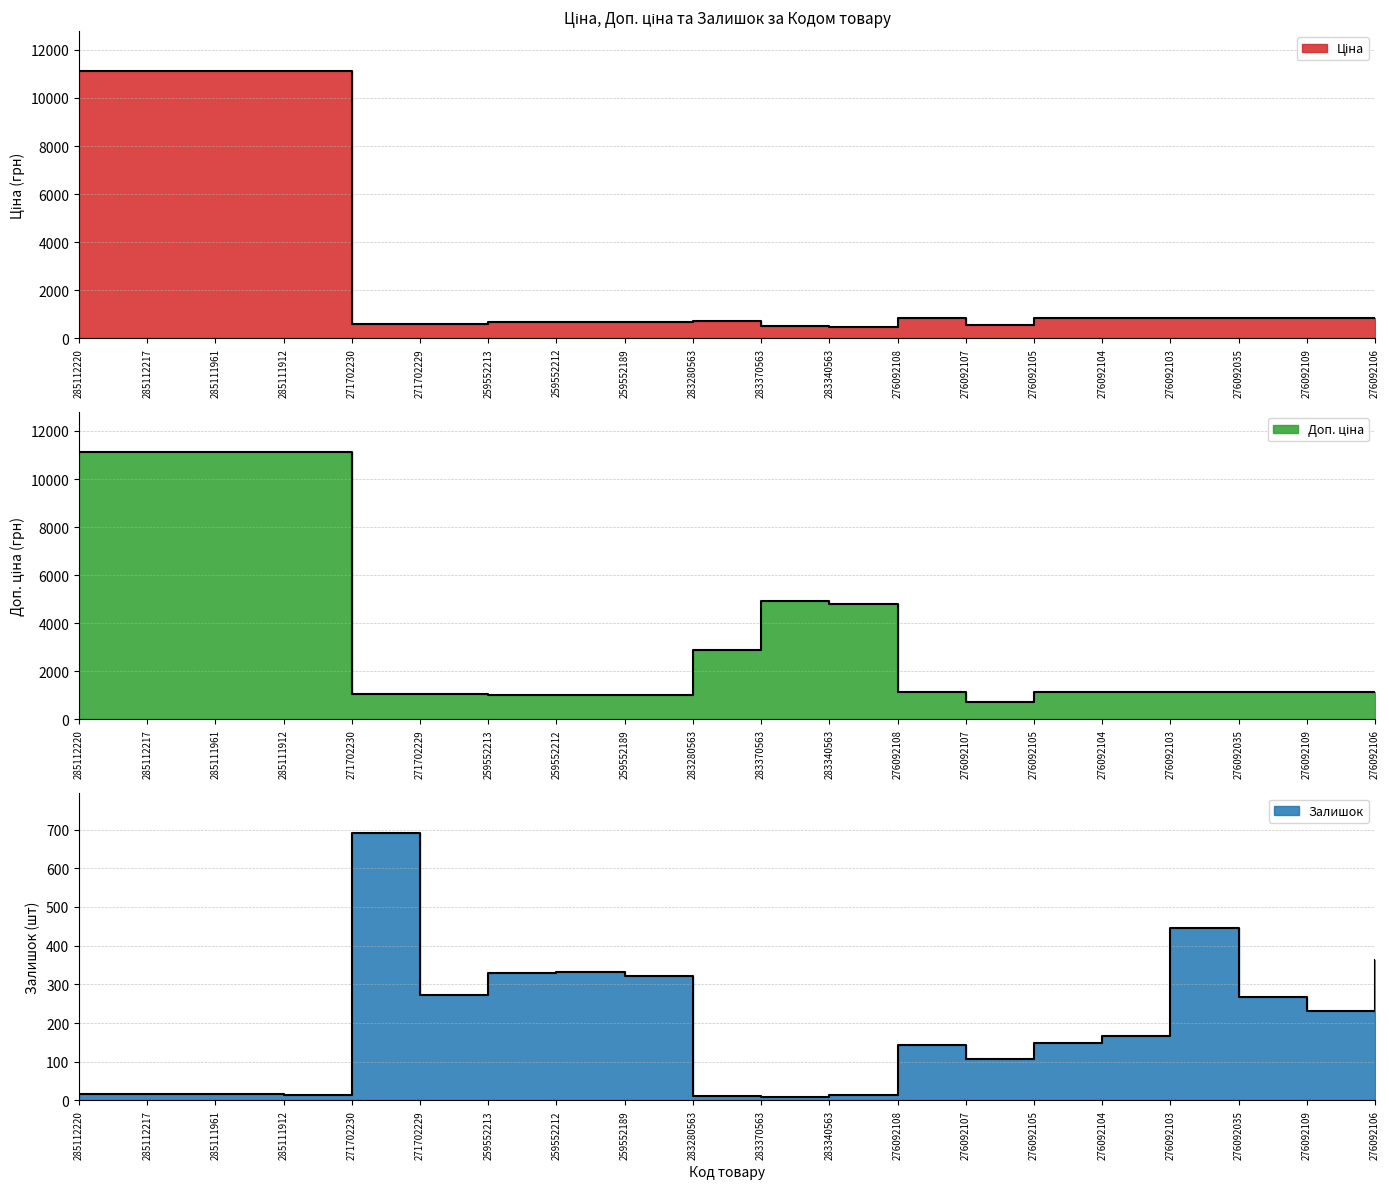

True or false: Залишок and Доп. ціна intersect in this chart.

False